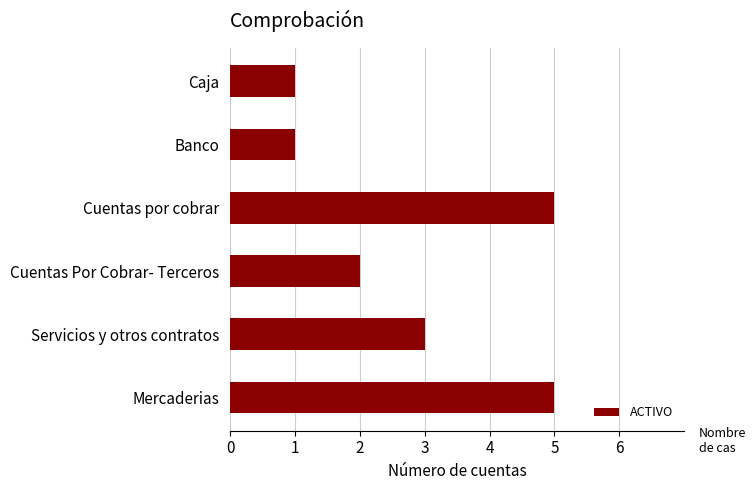

Read the value at Mercaderias.

5